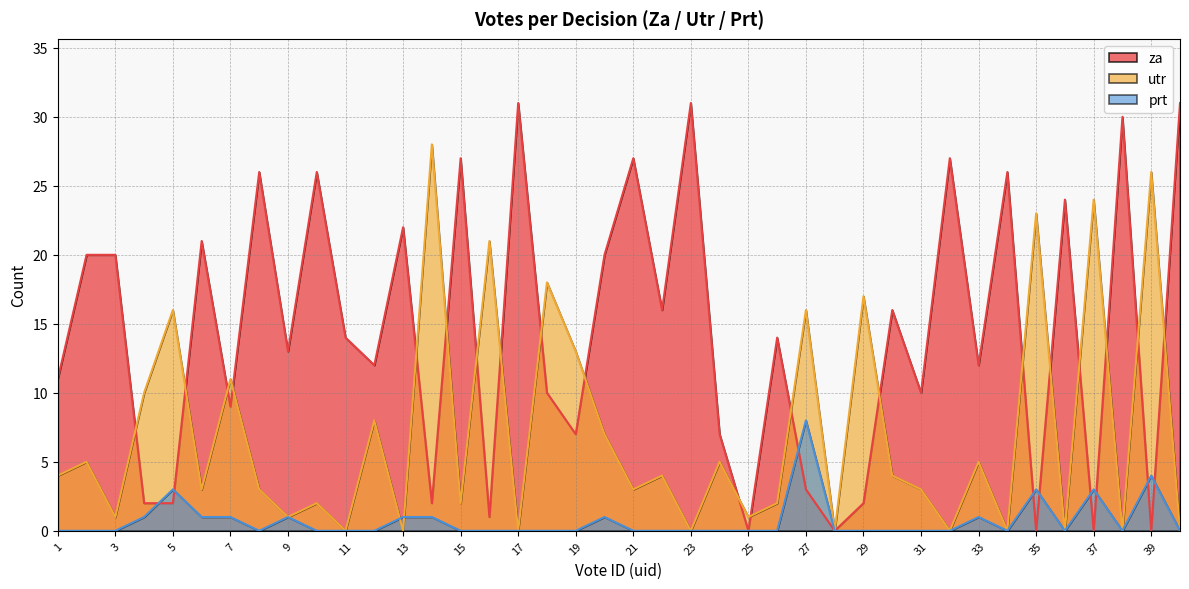

Reading right to left, what are all the values shown in this chart?

za: 31	0	30	0	24	0	26	12	27	10	16	2	0	3	14	0	7	31	16	27	20	7	10	31	1	27	2	22	12	14	26	13	26	9	21	2	2	20	20	11
utr: 0	26	0	24	0	23	0	5	0	3	4	17	0	16	2	1	5	0	4	3	7	13	18	0	21	2	28	0	8	0	2	1	3	11	3	16	10	1	5	4
prt: 0	4	0	3	0	3	0	1	0	0	0	0	0	8	0	0	0	0	0	0	1	0	0	0	0	0	1	1	0	0	0	1	0	1	1	3	1	0	0	0